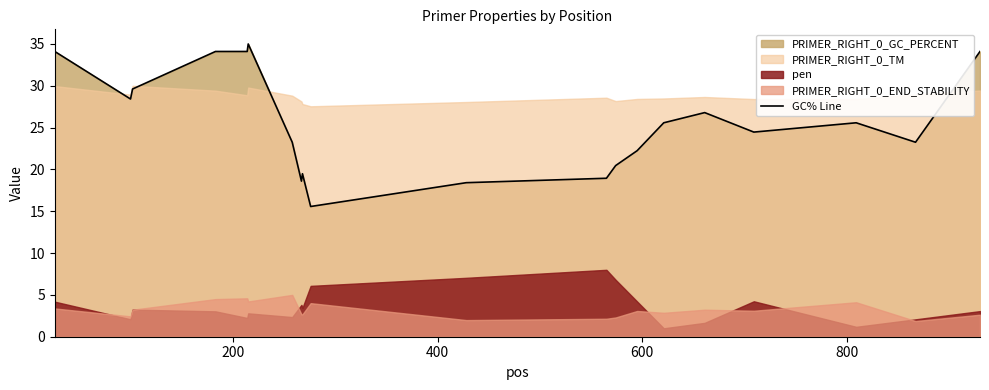

How many interior local peaks (higher than both neighbors) does the data have?

4